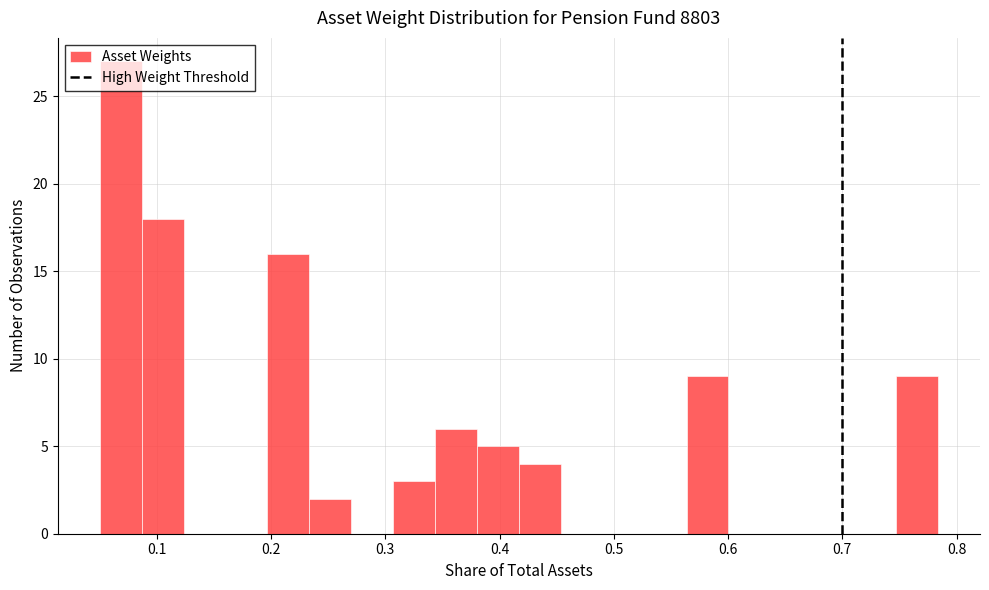

Read against the x-axis, roughly where is the centre of the tallest bar?

0.07